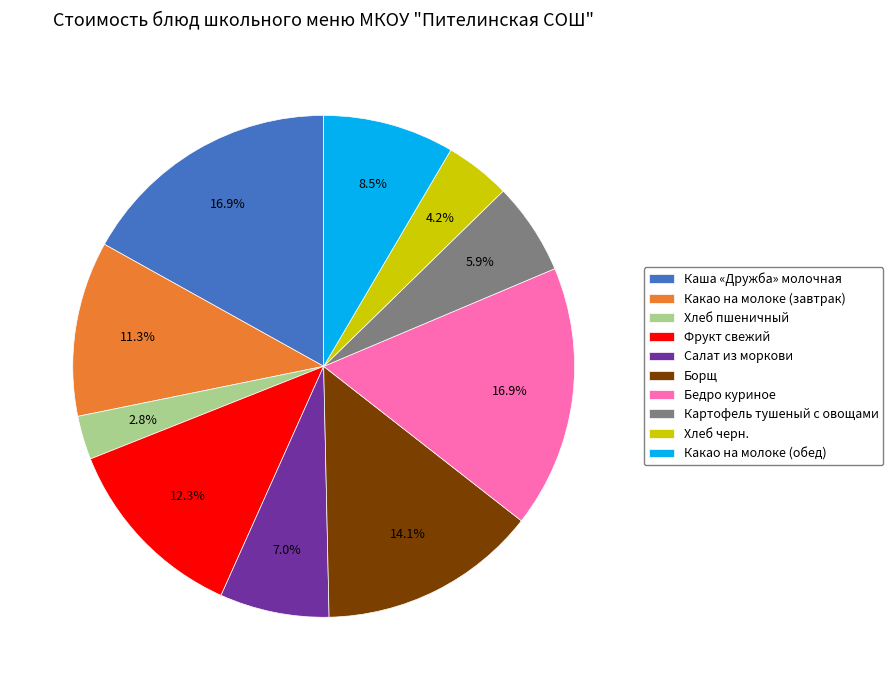

Does any single category account for the majority?

No